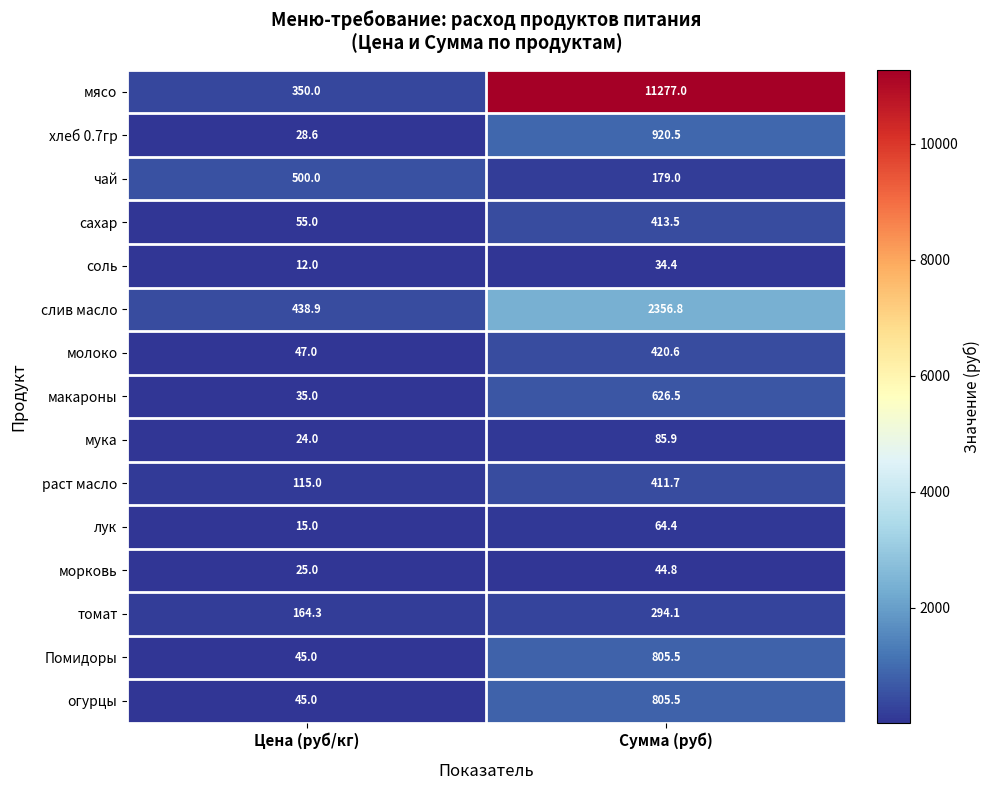

Reading left to right, list all the values displayed in this chart.

мясо: Цена (руб/кг)=350.0	Сумма (руб)=11277.0
хлеб 0.7гр: Цена (руб/кг)=28.6	Сумма (руб)=920.5
чай: Цена (руб/кг)=500.0	Сумма (руб)=179.0
сахар: Цена (руб/кг)=55.0	Сумма (руб)=413.5
соль: Цена (руб/кг)=12.0	Сумма (руб)=34.4
слив масло: Цена (руб/кг)=438.9	Сумма (руб)=2356.8
молоко: Цена (руб/кг)=47.0	Сумма (руб)=420.6
макароны: Цена (руб/кг)=35.0	Сумма (руб)=626.5
мука: Цена (руб/кг)=24.0	Сумма (руб)=85.9
раст масло: Цена (руб/кг)=115.0	Сумма (руб)=411.7
лук: Цена (руб/кг)=15.0	Сумма (руб)=64.4
морковь: Цена (руб/кг)=25.0	Сумма (руб)=44.8
томат: Цена (руб/кг)=164.3	Сумма (руб)=294.1
Помидоры: Цена (руб/кг)=45.0	Сумма (руб)=805.5
огурцы: Цена (руб/кг)=45.0	Сумма (руб)=805.5